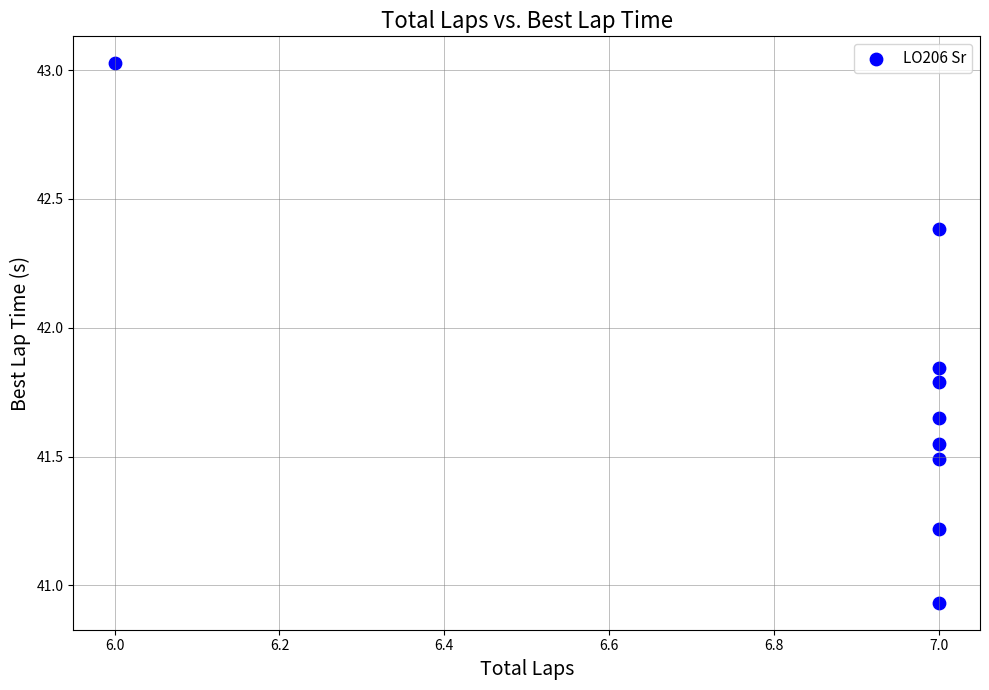

What is the average X value?

6.9